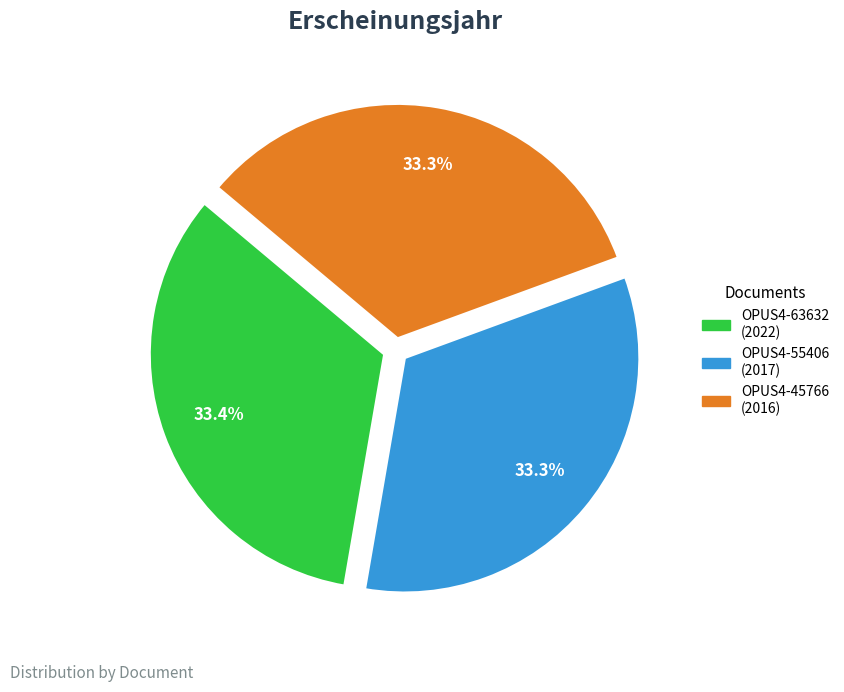

Do OPUS4-63632 and OPUS4-45766 together represent more than half of the pie?

Yes